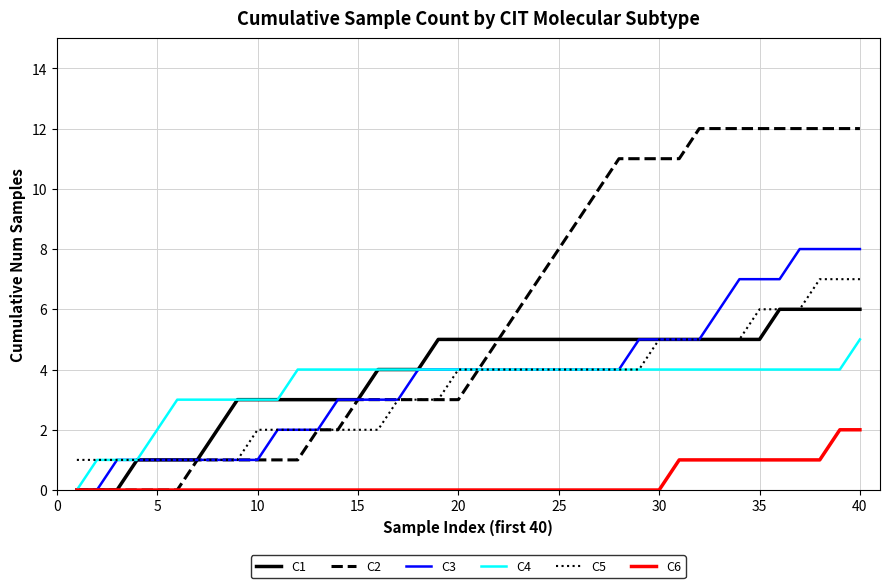

Which series has the largest range (max minus min)?

C2